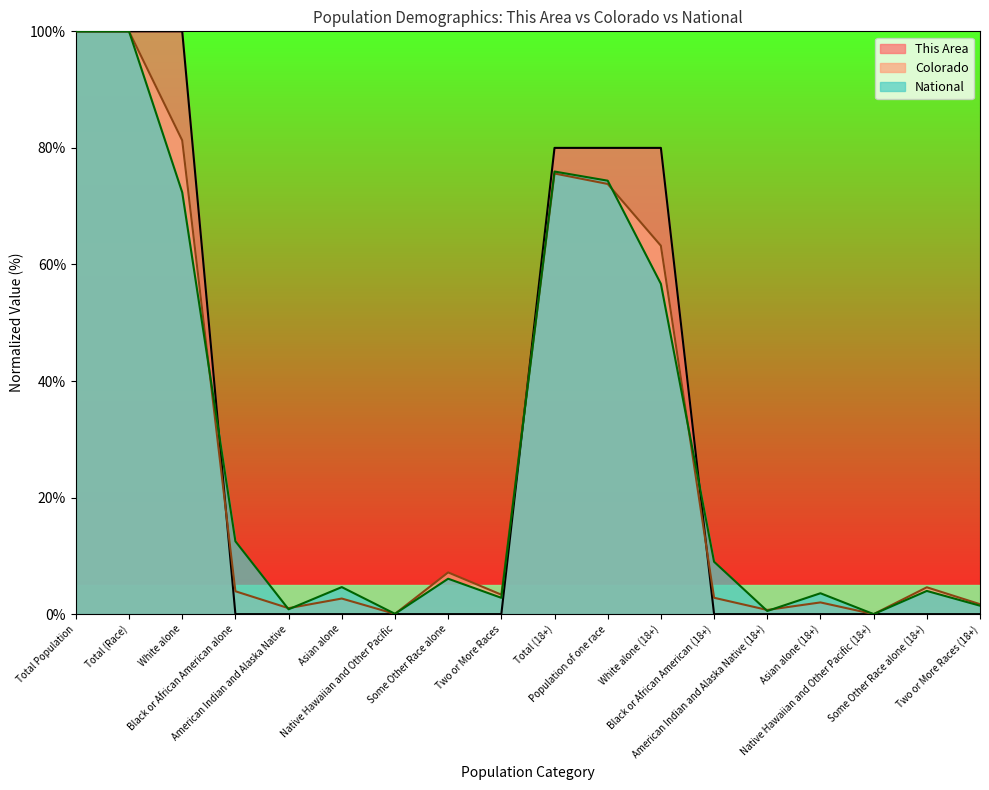

Does the chart have visible grid lines?

No